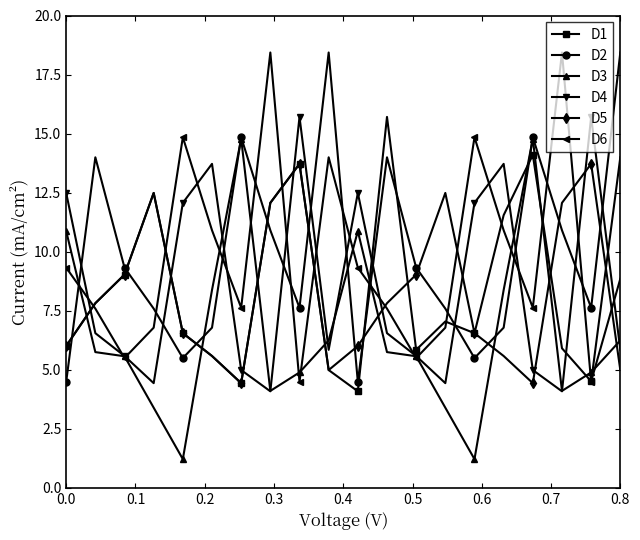

True or false: D2 has more than 2 interior local peaks.

True